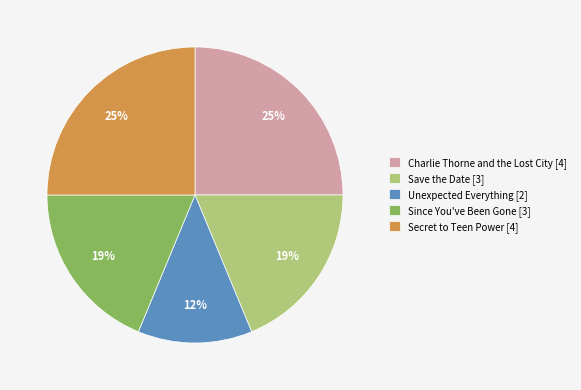

Is the sum of Charlie Thorne and the Lost City [4] and Unexpected Everything [2] greater than half?

No